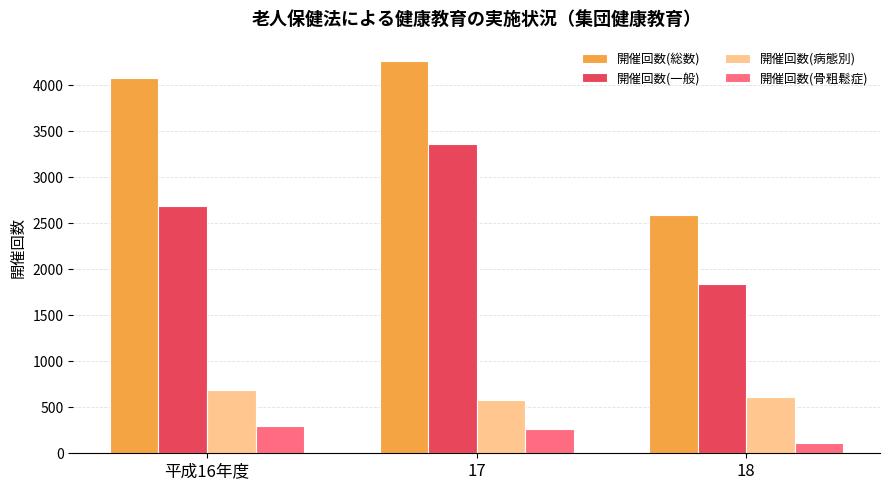

What is the lowest value of the 開催回数(一般) series?

1838